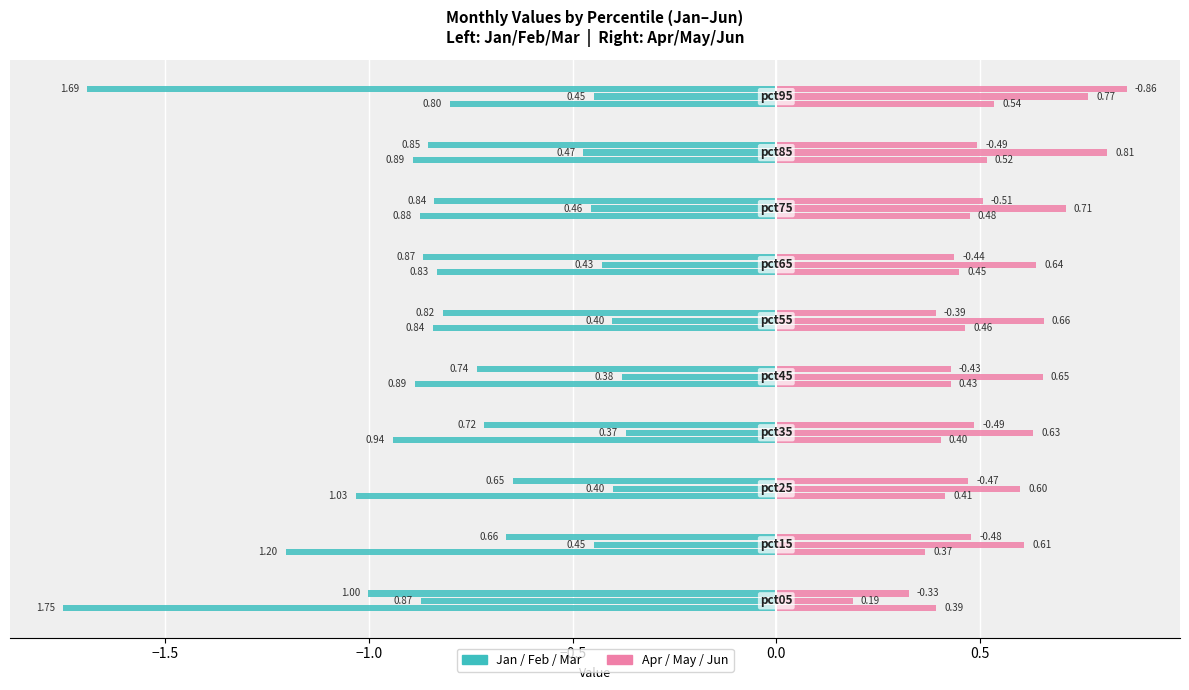

At 0.5, list the series in order from smallest to largest.

Jan, Apr